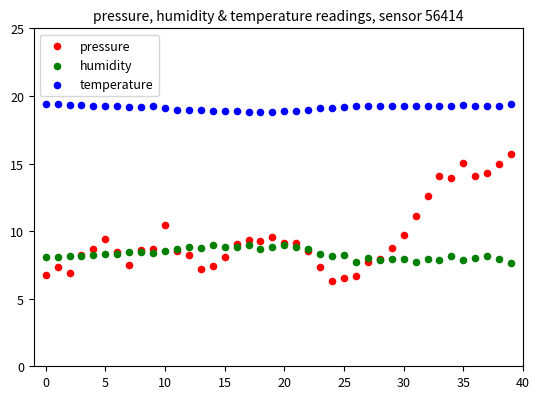

Across all series, what Y value is closest to 12?

12.6